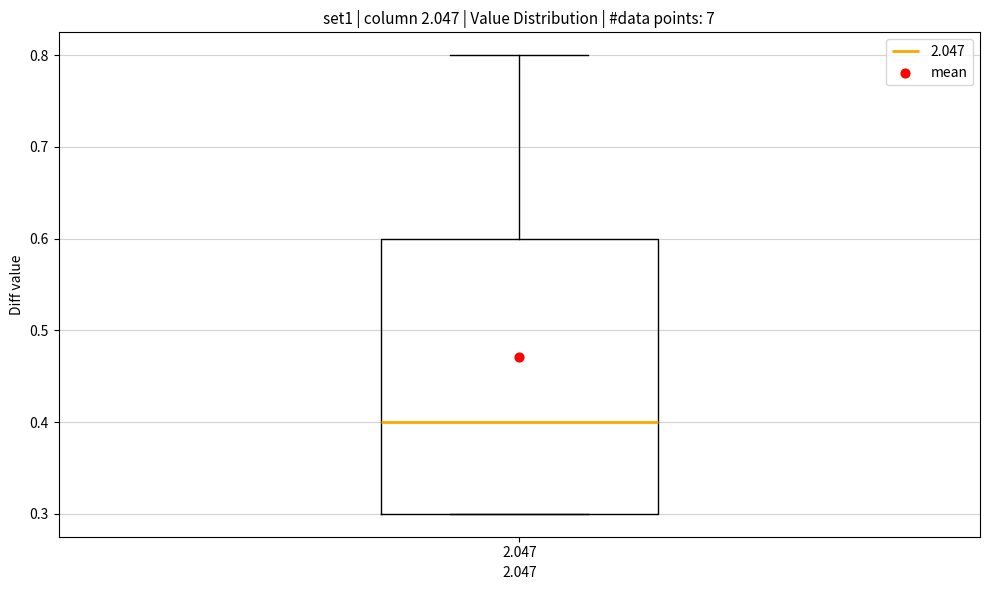

Transcribe this box plot: give where the median line is, the range the box spans, and where the two whiskers end, as read against the y-axis. The values are not printed on the chart, so give them approximately, as read against the axis.

median 0.4, box 0.3 to 0.6, whiskers 0.3 to 0.8